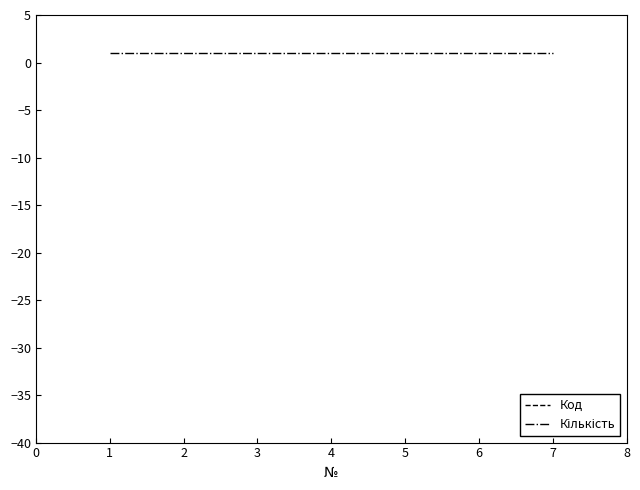

True or false: Код has a value of 340029 at 3.

True